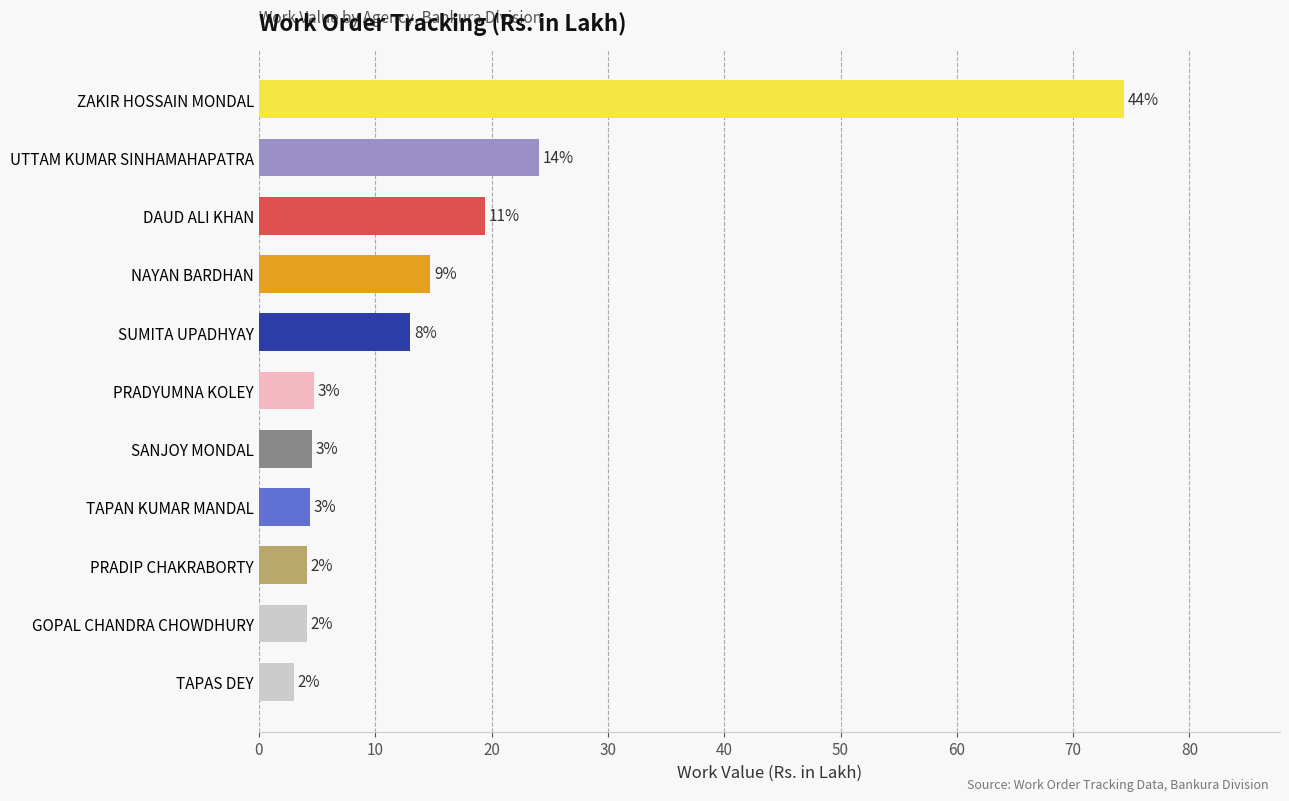

What is the minimum value shown in the chart?

3.0